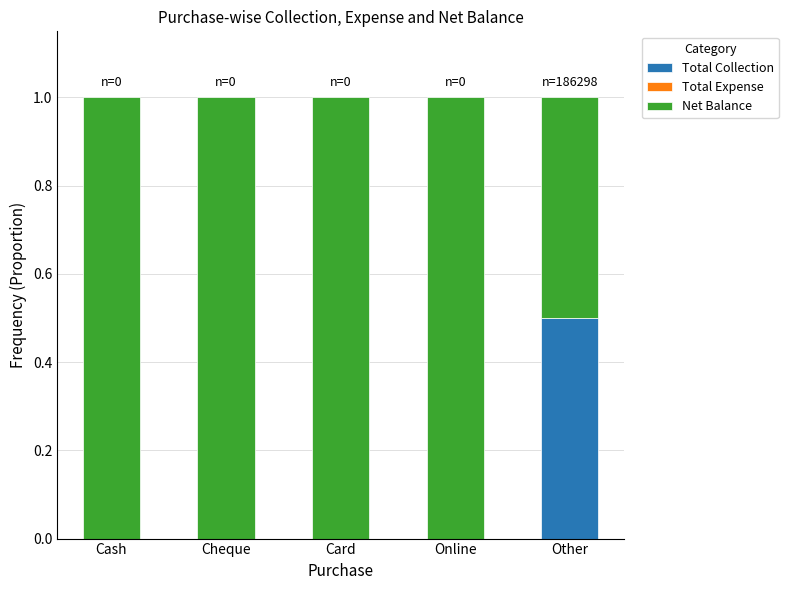

What is the total value across all series at Card?

1.0